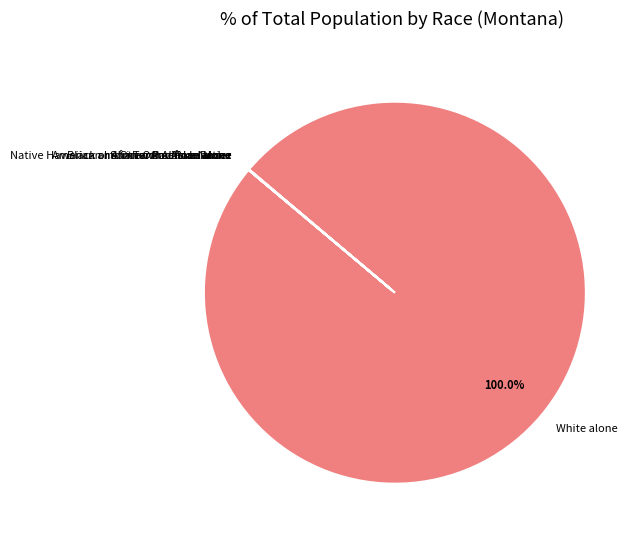

Which slice represents more than half of the pie?

White alone